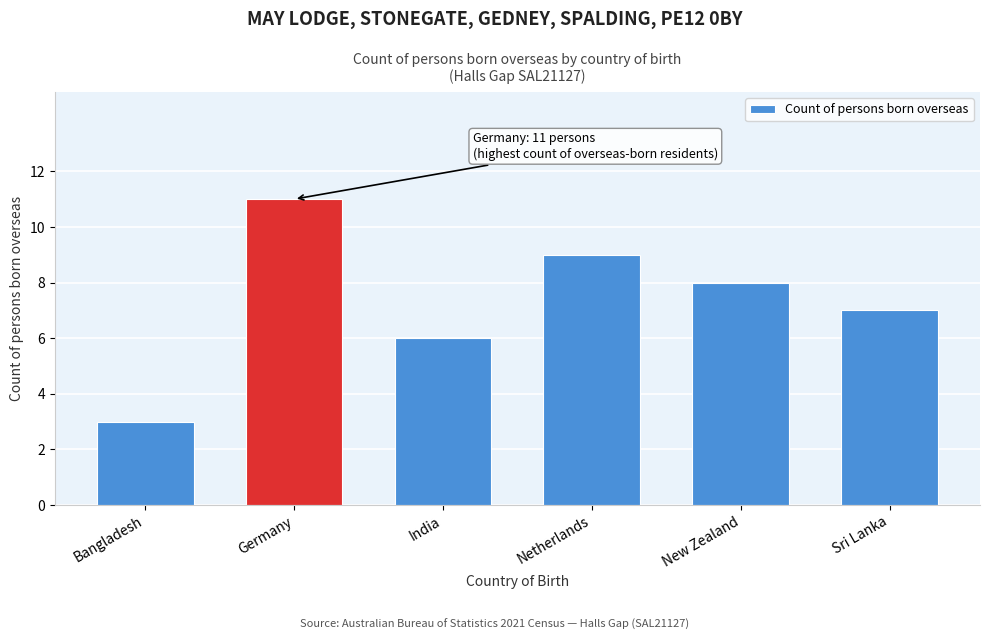

Reading left to right, extract all data points from this chart.

3	11	6	9	8	7